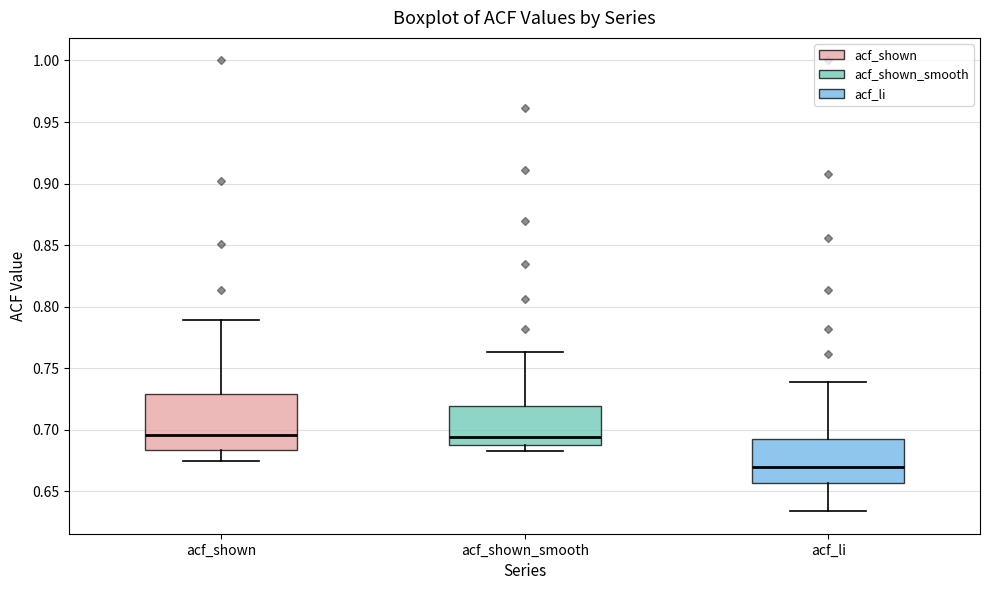

Where is the lower edge of the box for acf_li on the y-axis? The values are not printed on the chart, so give them approximately, as read against the axis.

0.655